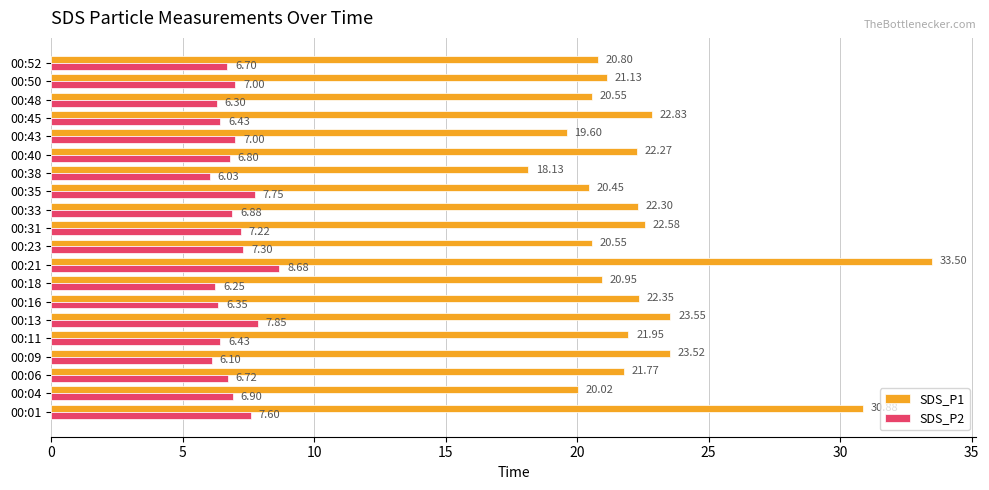

Which series changed the most between 00:18 and 00:50?

SDS_P2